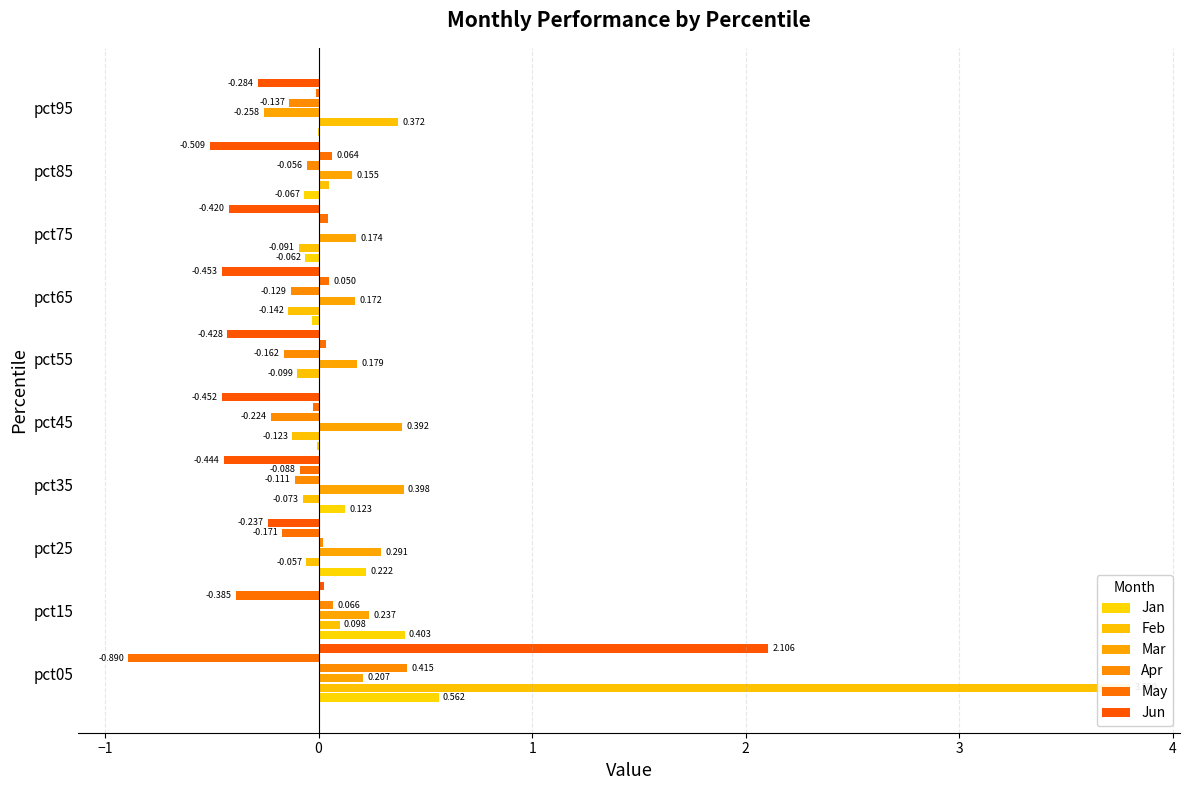

How many groups of bars are there?

10